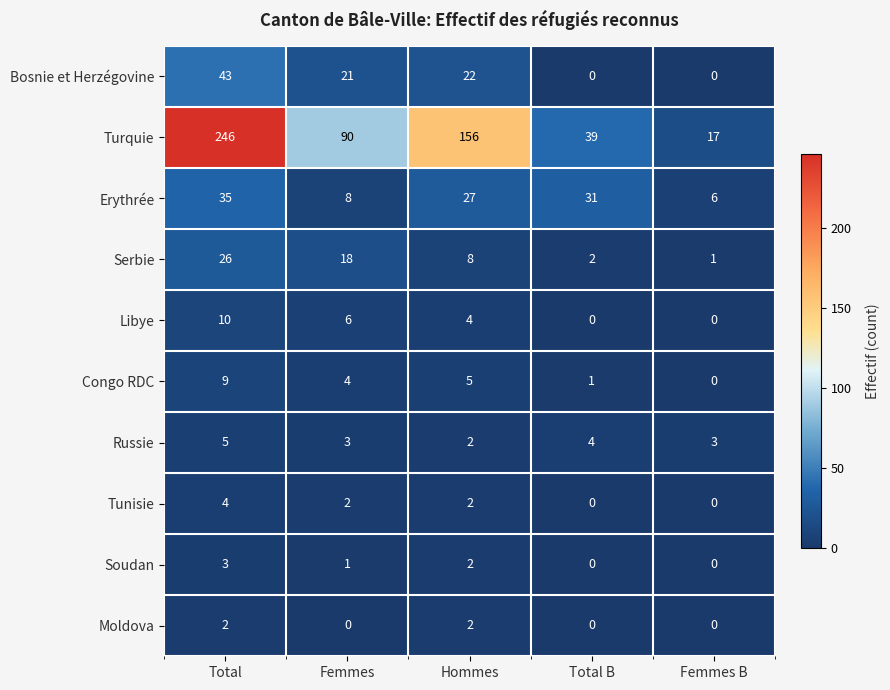

Which series has the largest total across all categories?

Turquie